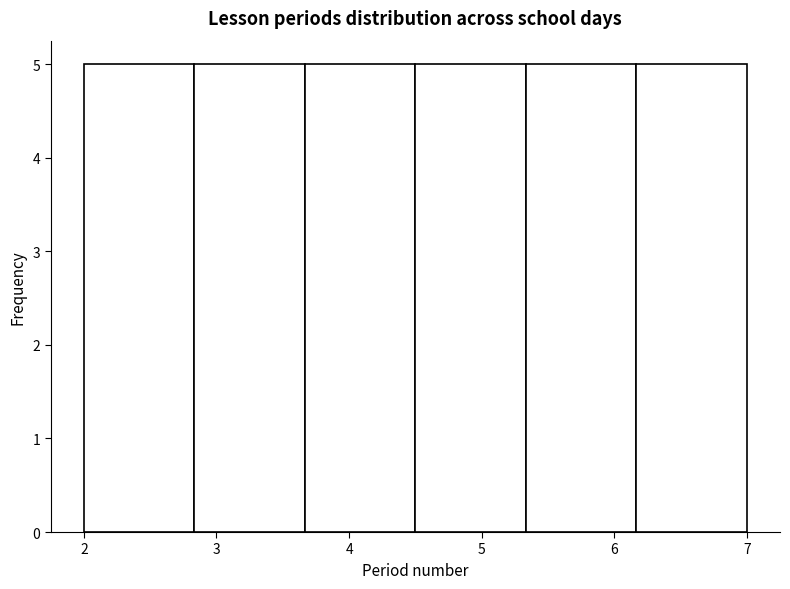

Reading left to right, list every bar in this chart as the range it spans on the x-axis followed by its height. Neither the bar edges nor the heights are printed on the chart, so give them approximately, as read against the axes.

2.0 to 2.8: 5
2.8 to 3.7: 5
3.7 to 4.5: 5
4.5 to 5.3: 5
5.3 to 6.2: 5
6.2 to 7.0: 5